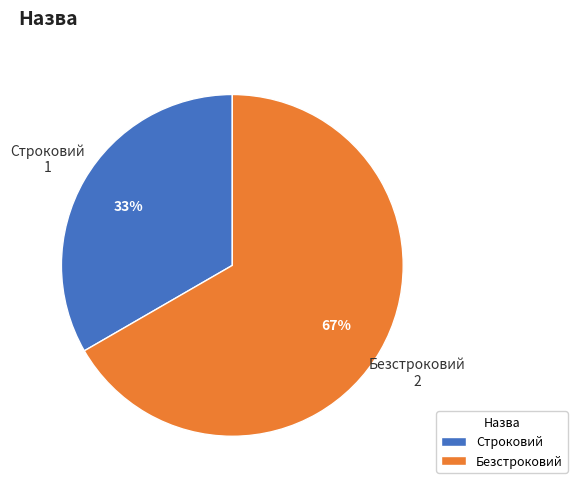

How many slices are in this pie chart?

2